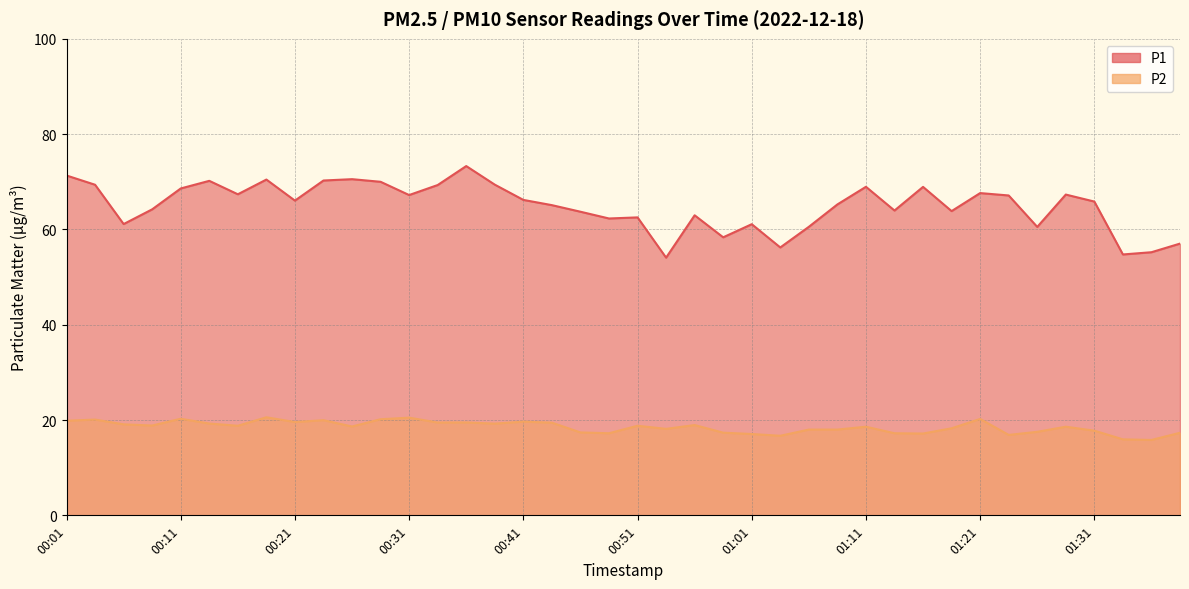

Rank the series at 00:21 from lowest to highest value.

P2, P1